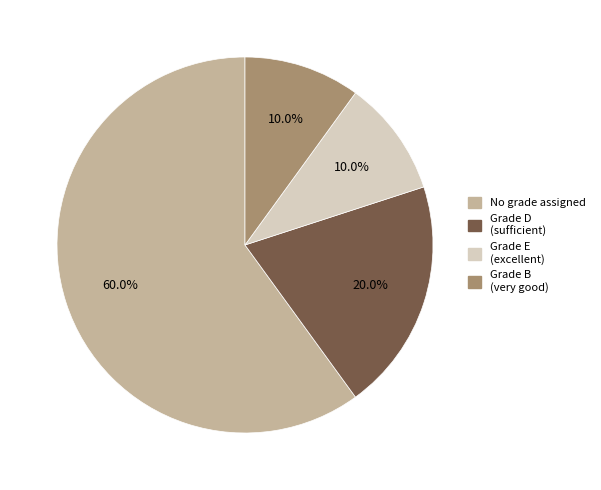

Is there any slice that represents more than half of the pie?

Yes